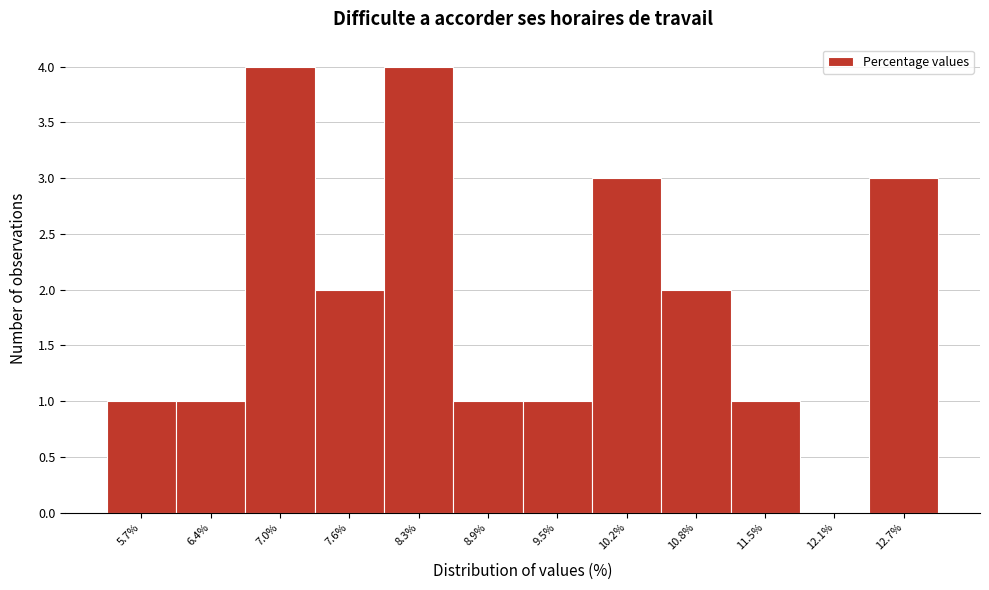

Reading left to right, extract all data points from this chart.

5.7%=1	6.4%=1	7.0%=4	7.6%=2	8.3%=4	8.9%=1	9.5%=1	10.2%=3	10.8%=2	11.5%=1	12.1%=0	12.7%=3